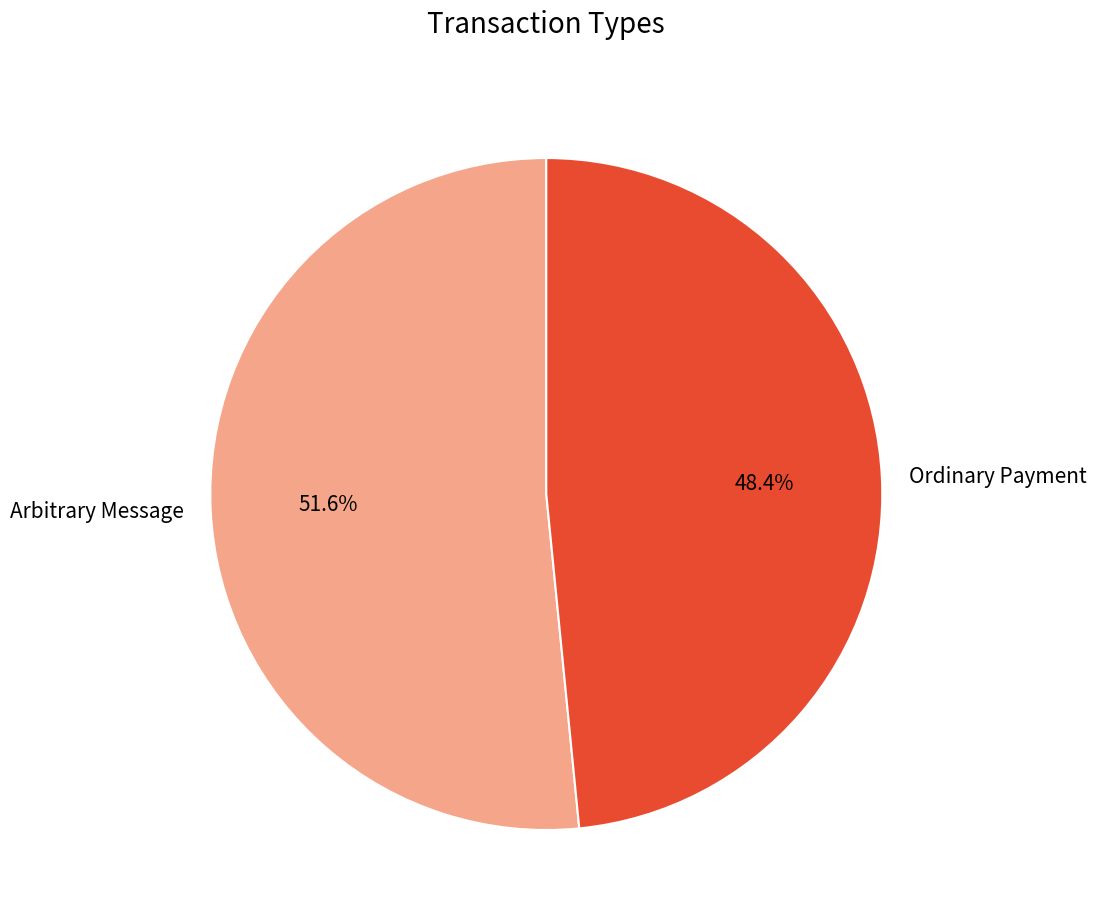

Count the number of slices in the pie.

2